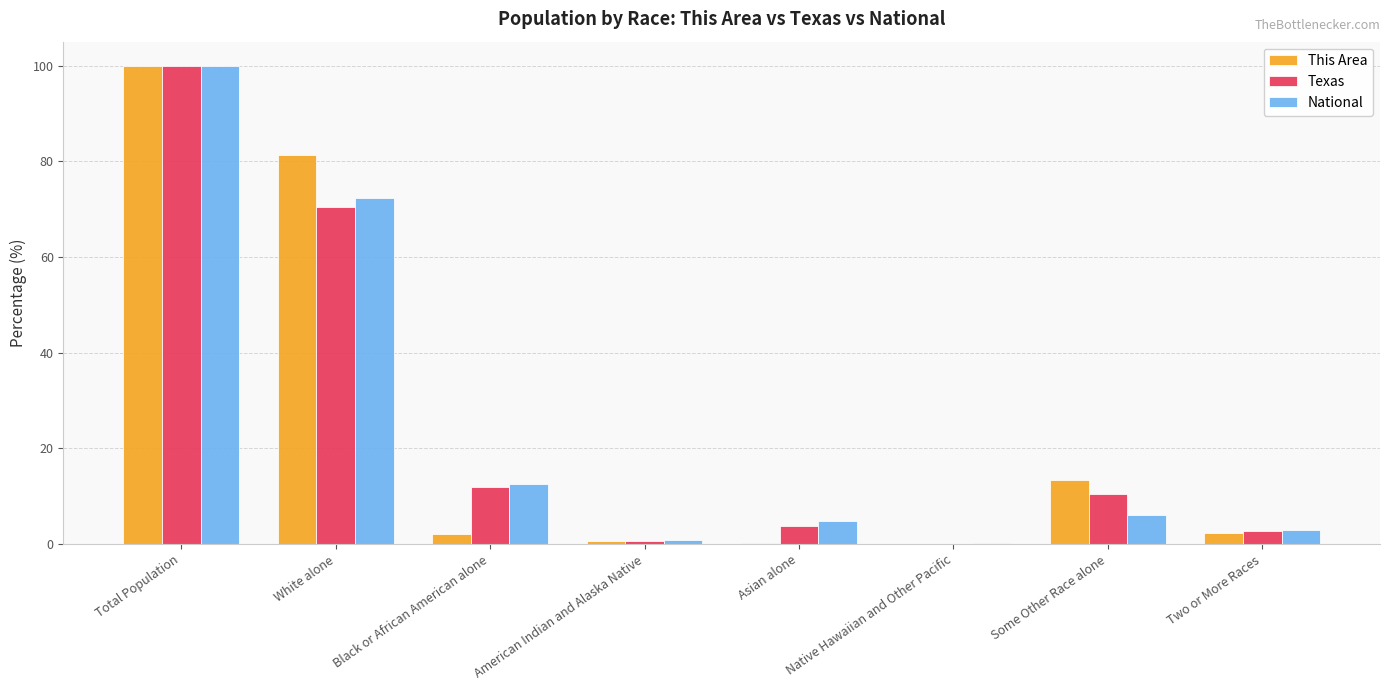

Where is Texas nearest to the value 50?

White alone